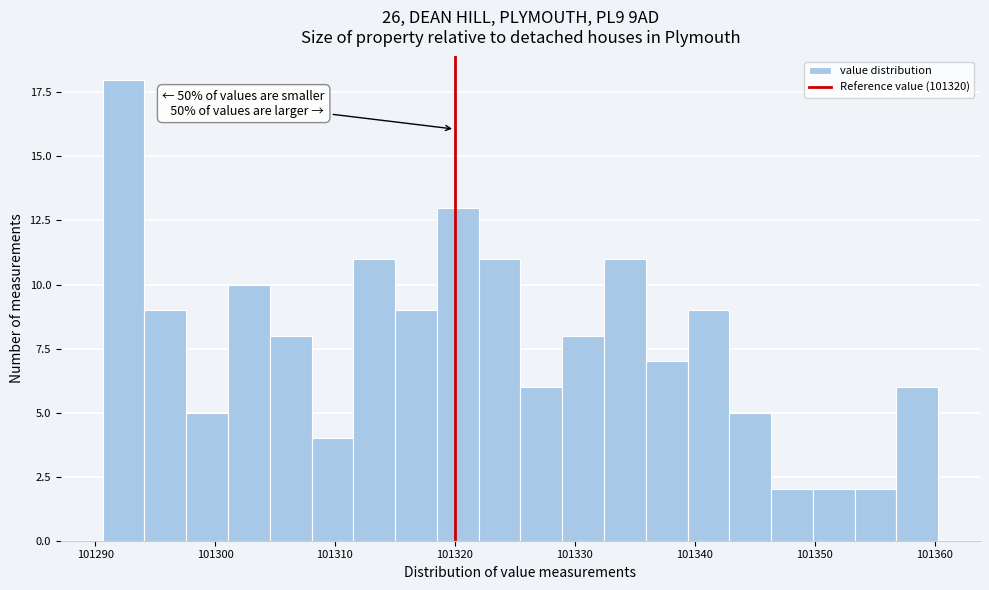

Read against the x-axis, roughly where is the centre of the tallest bar?

101292